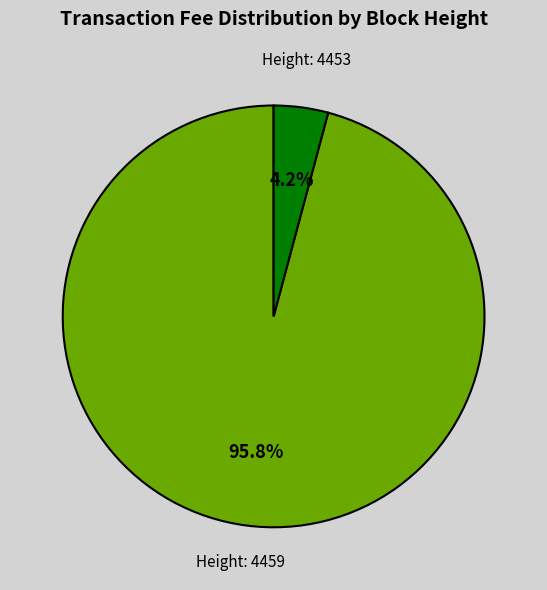

Is there any slice that represents more than half of the pie?

Yes